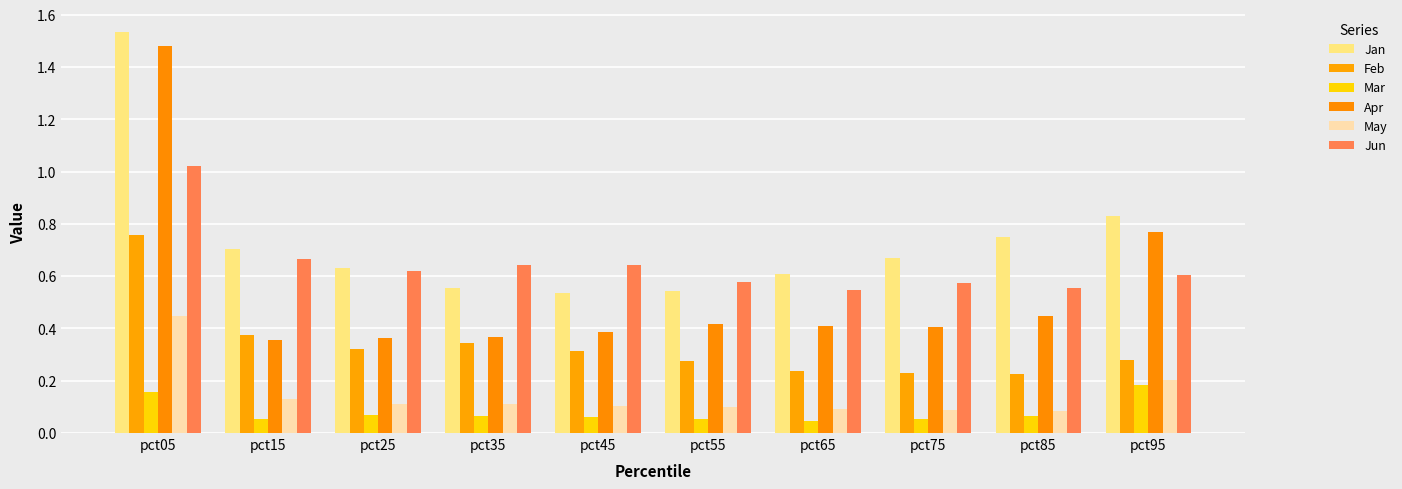

How many distinct data groups are displayed?

6